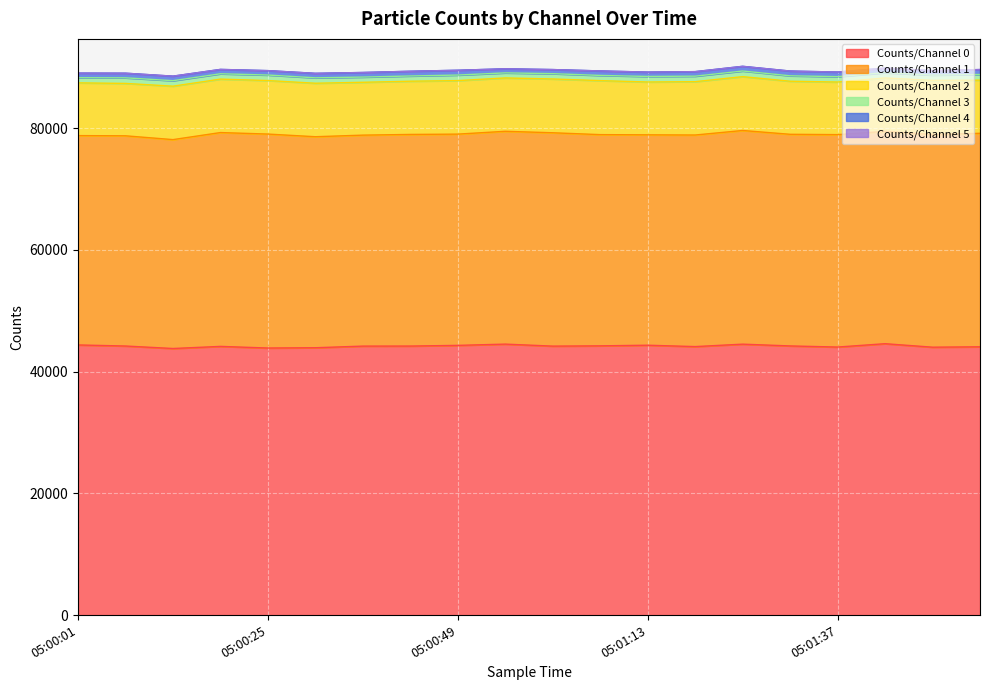

How many data points in Counts/Channel 1 are above 34764?

9